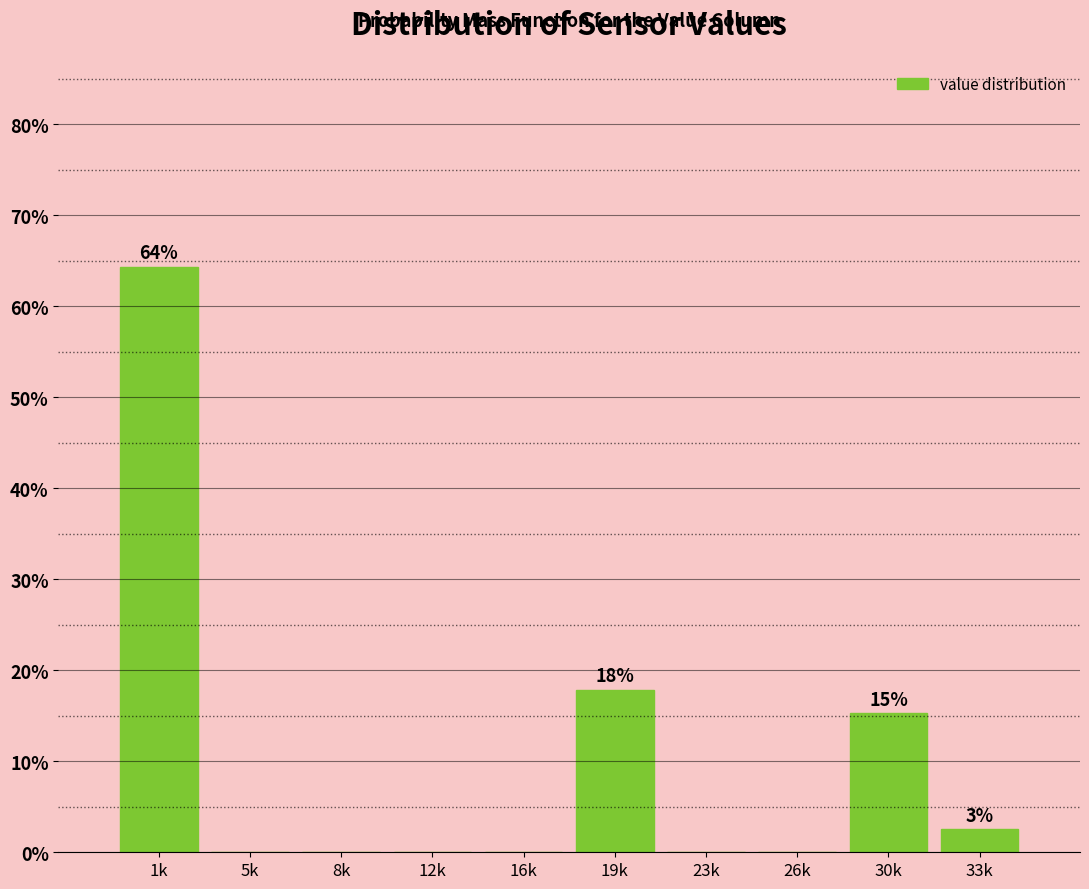

Reading right to left, extract all data points from this chart.

33k=2.5	30k=15.3	26k=0.0	23k=0.0	19k=17.8	16k=0.0	12k=0.0	8k=0.0	5k=0.0	1k=64.3